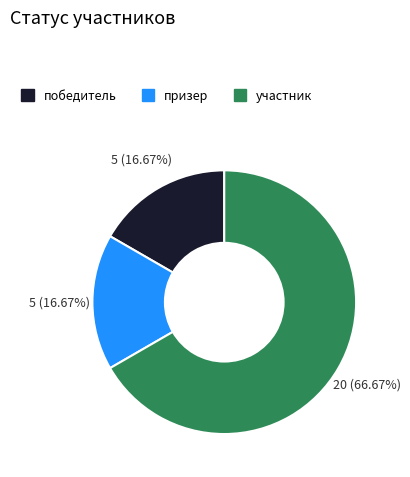

To the nearest percent, what is the combined percentage of участник and победитель?

83%